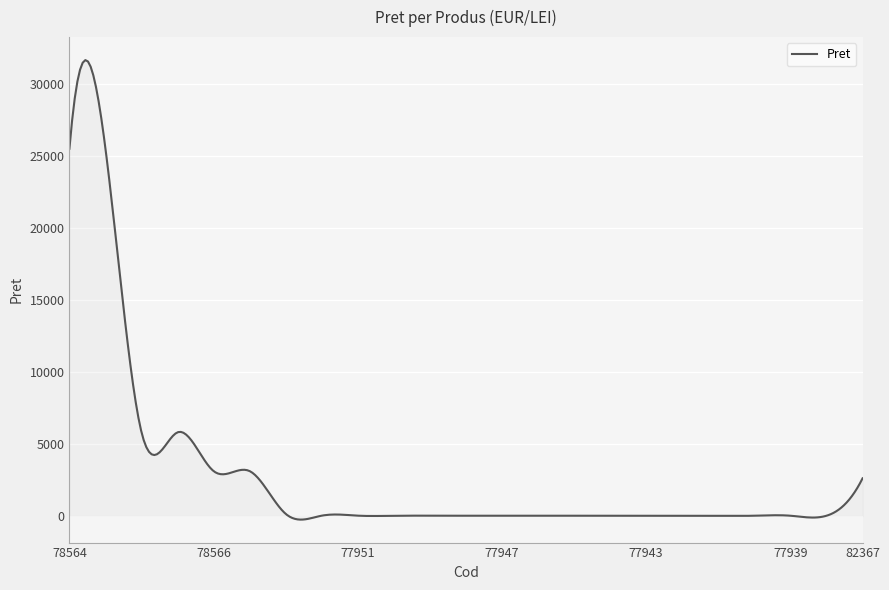

What is the difference between the maximum and minimum values?

31924.2